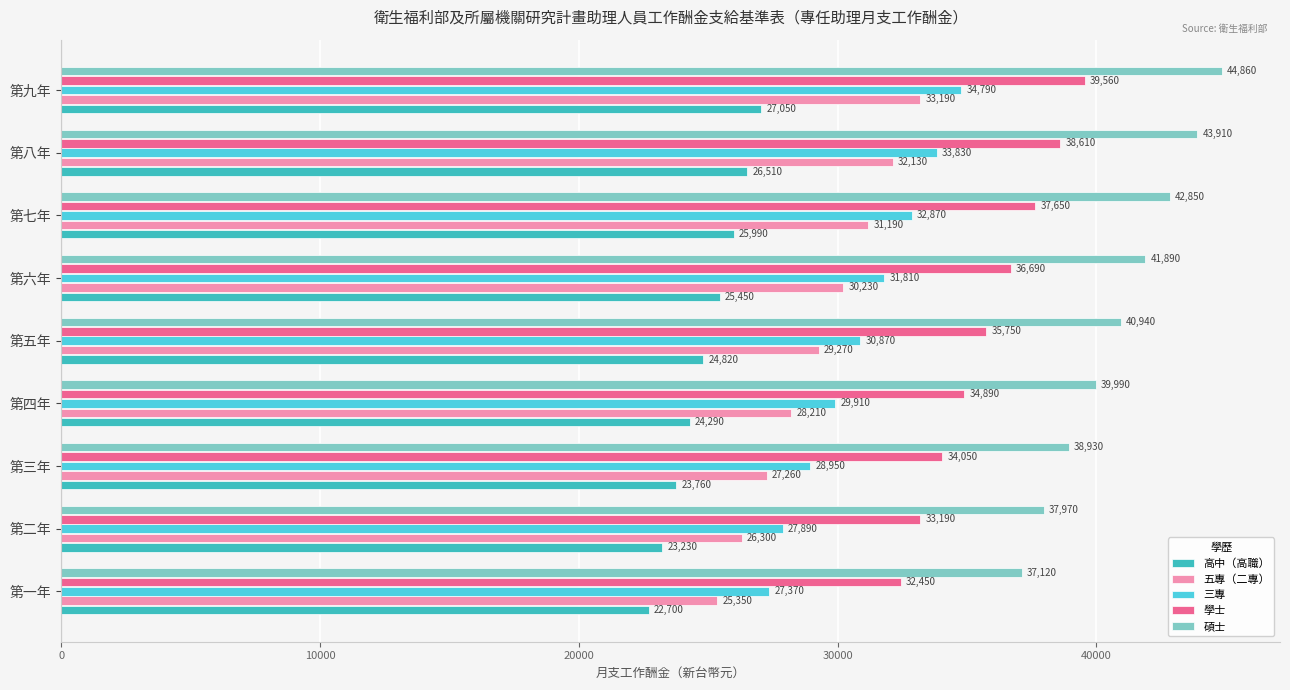

Which series has the largest range (max minus min)?

五專（二專）